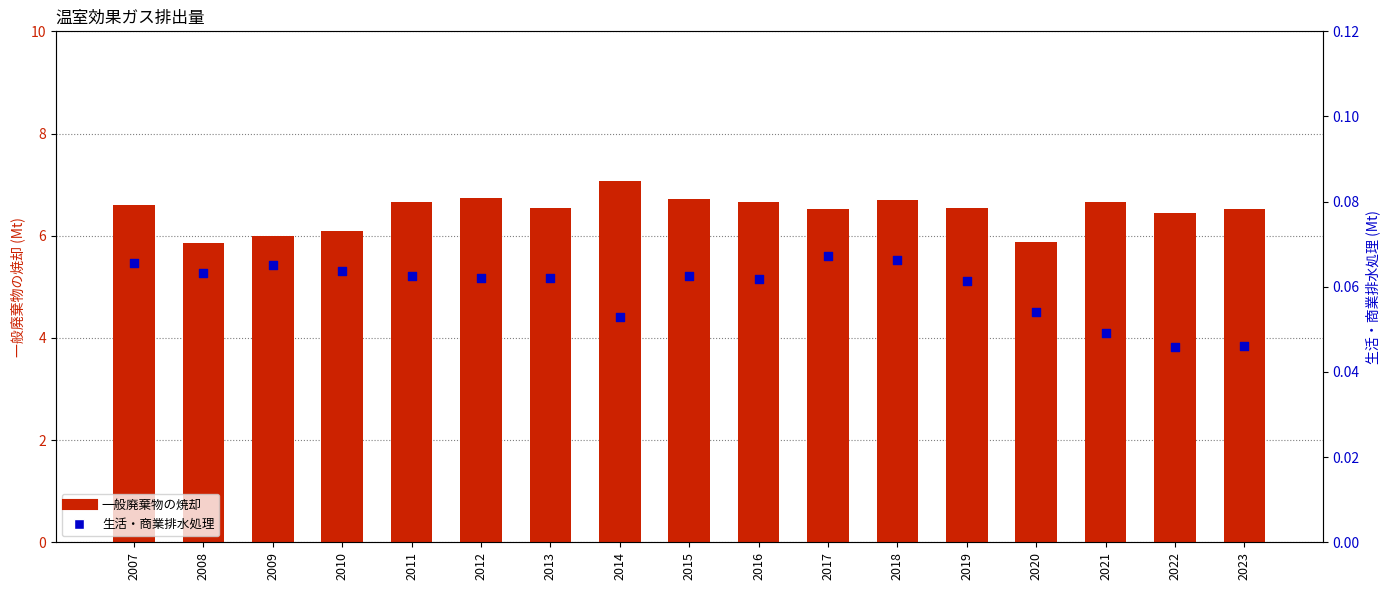

Which series has the largest total across all categories?

一般廃棄物の焼却